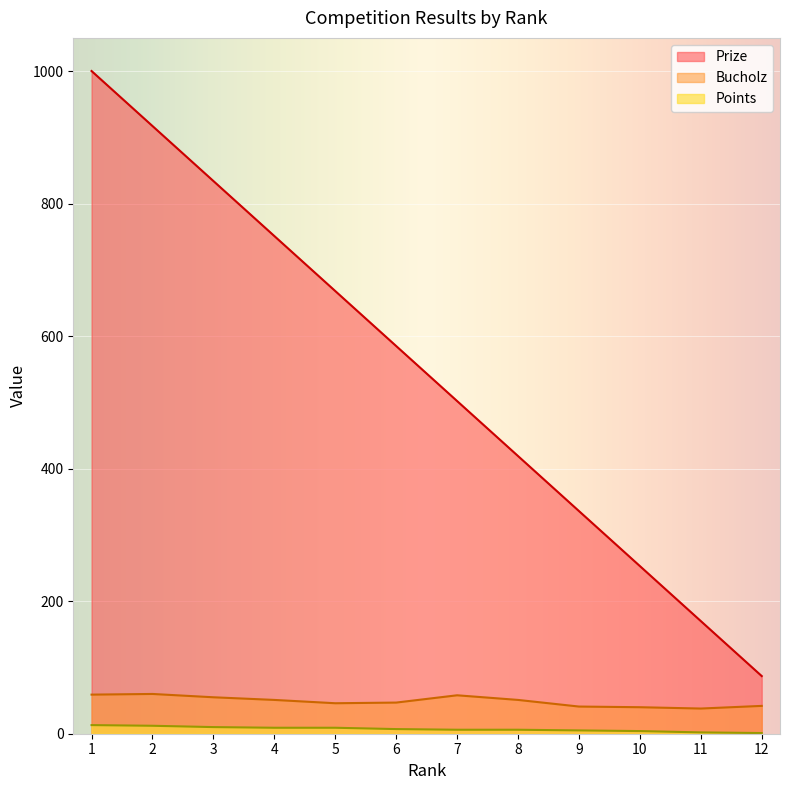

Is the value of Prize at 9 greater than the value of Points at 4?

Yes